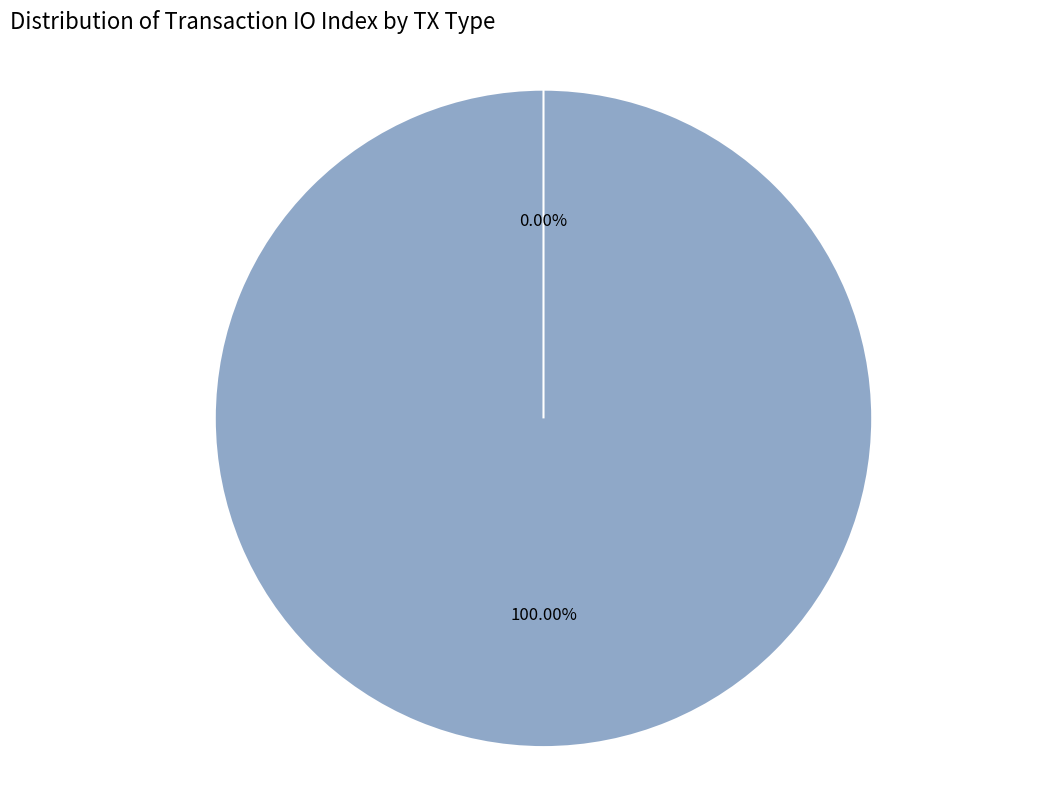

Does Ticket (io_index=0) account for over 50% of the chart?

No